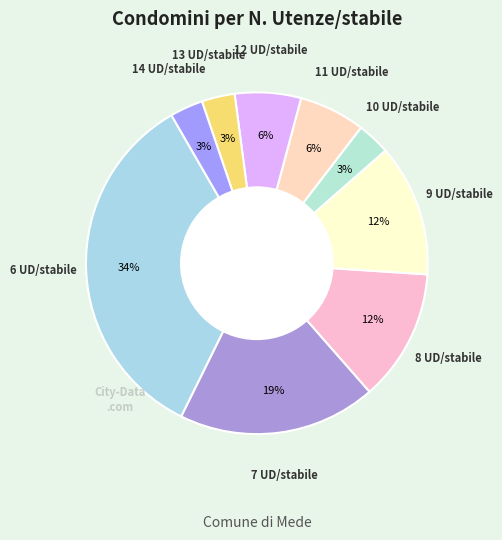

Is there a majority slice in this chart?

No